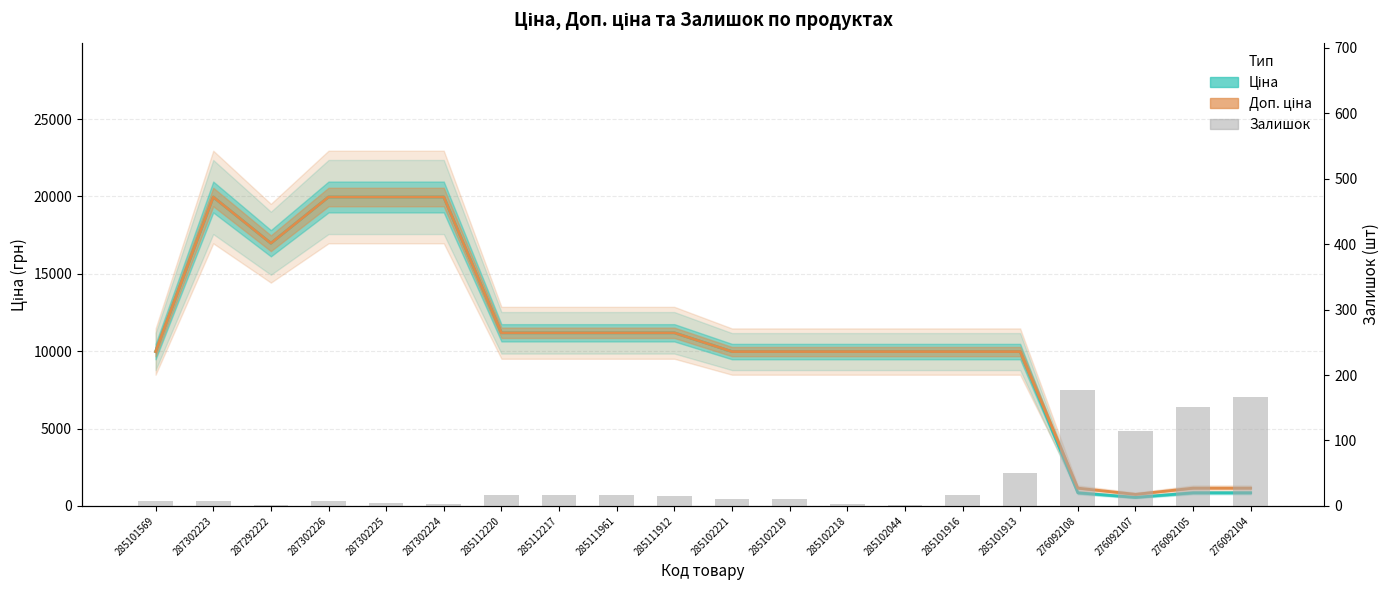

What is the value of the Доп. ціна bar at the 12th from the left?

9975.0